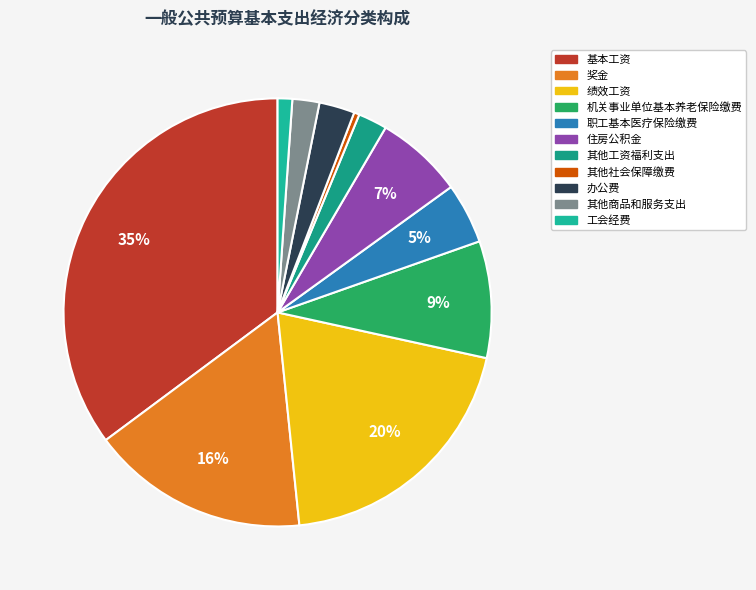

What percentage is the 机关事业单位基本养老保险缴费 slice, to the nearest percent?

9%